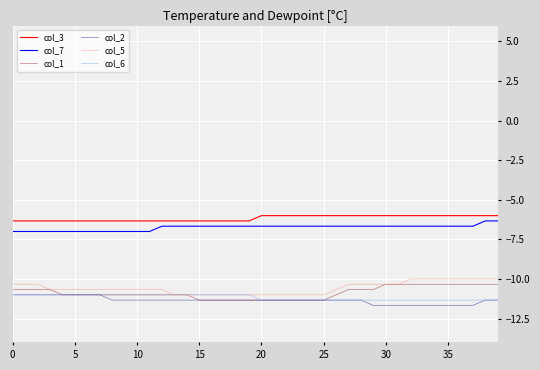

True or false: col_1 and col_7 intersect in this chart.

False